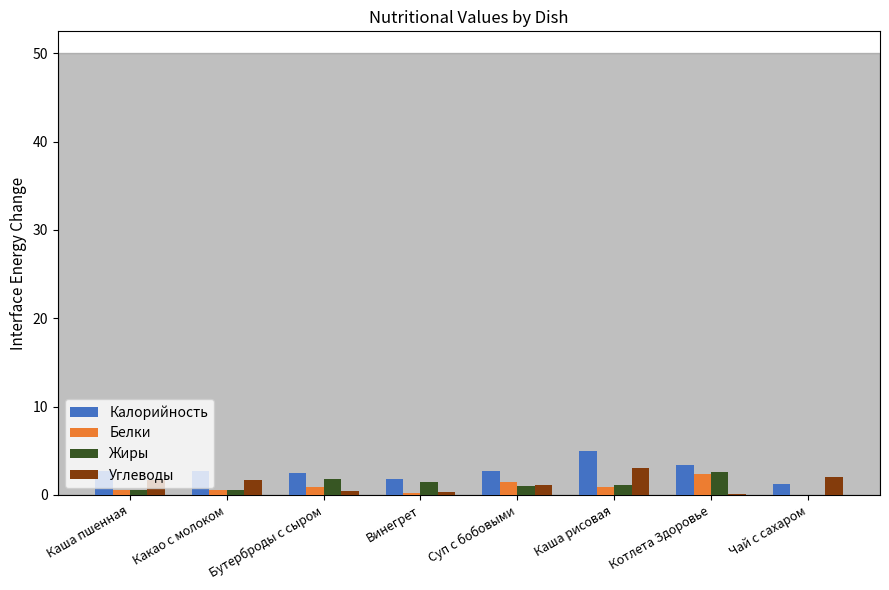

Is the value of Жиры at Чай с сахаром greater than the value of Калорийность at Чай с сахаром?

No